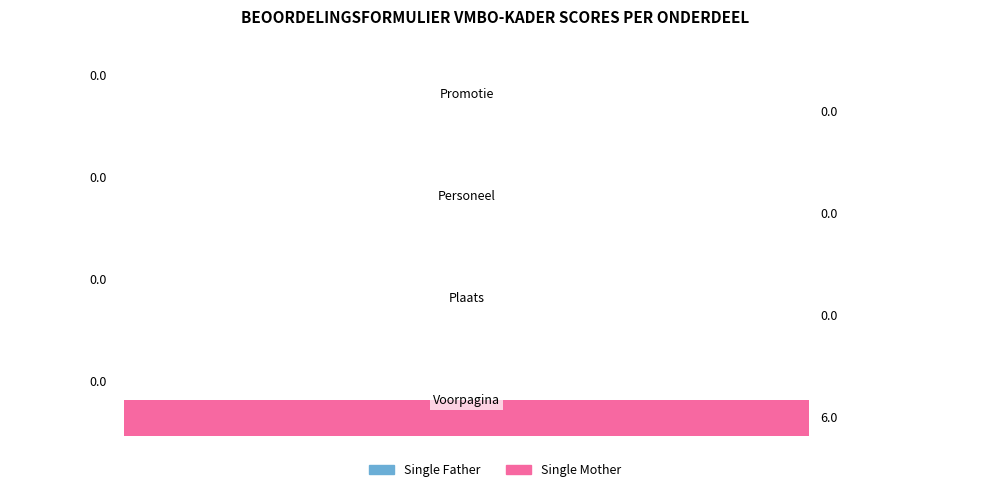

Count the number of categories in the chart.

4